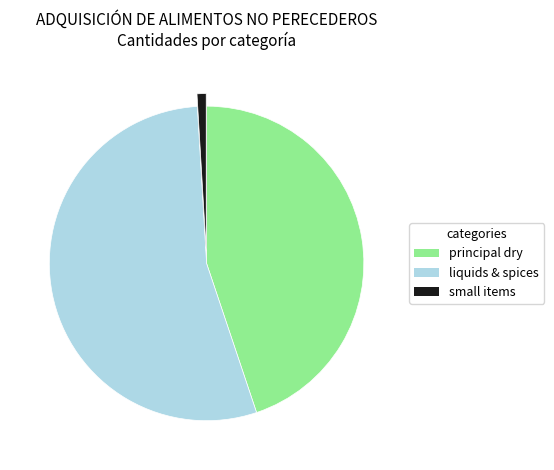

What is the largest slice in the pie chart?

liquids & spices